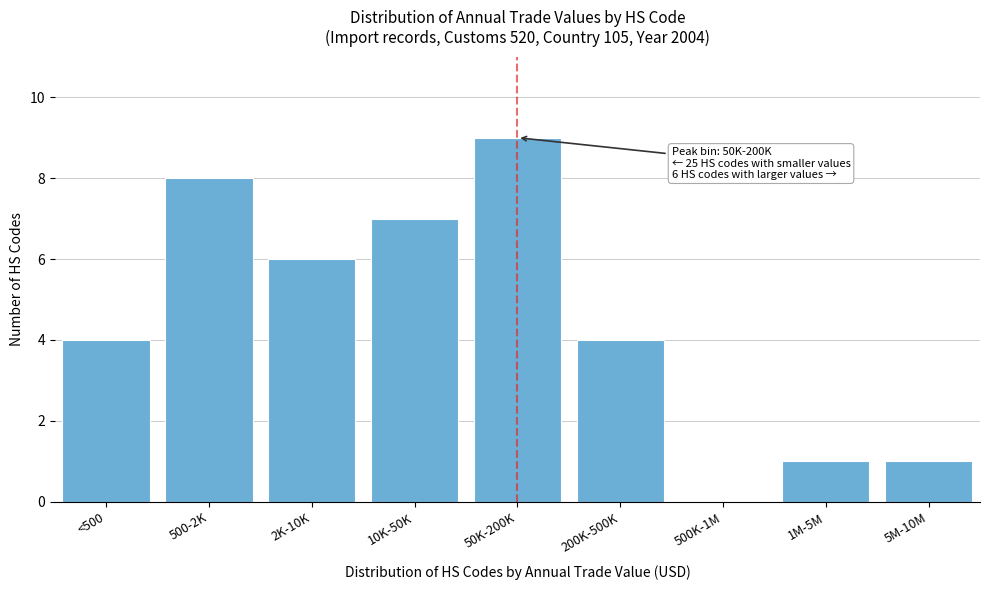

Reading left to right, what are all the values shown in this chart?

<500=4	500-2K=8	2K-10K=6	10K-50K=7	50K-200K=9	200K-500K=4	500K-1M=0	1M-5M=1	5M-10M=1